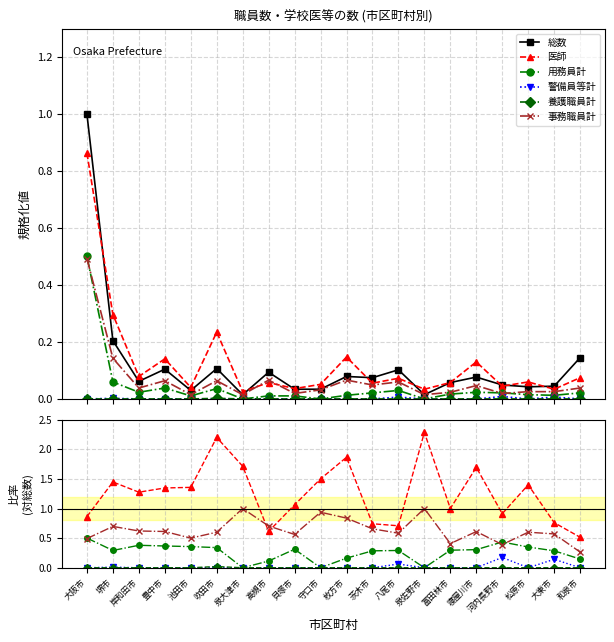

What is the maximum value for 事務職員計?

1.0